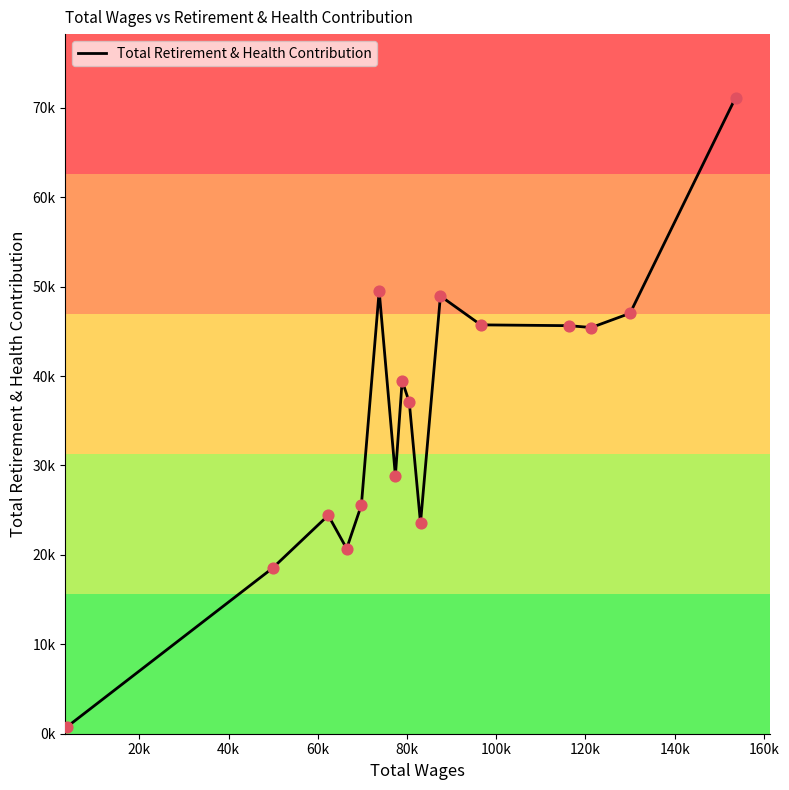

Does the chart have visible grid lines?

No